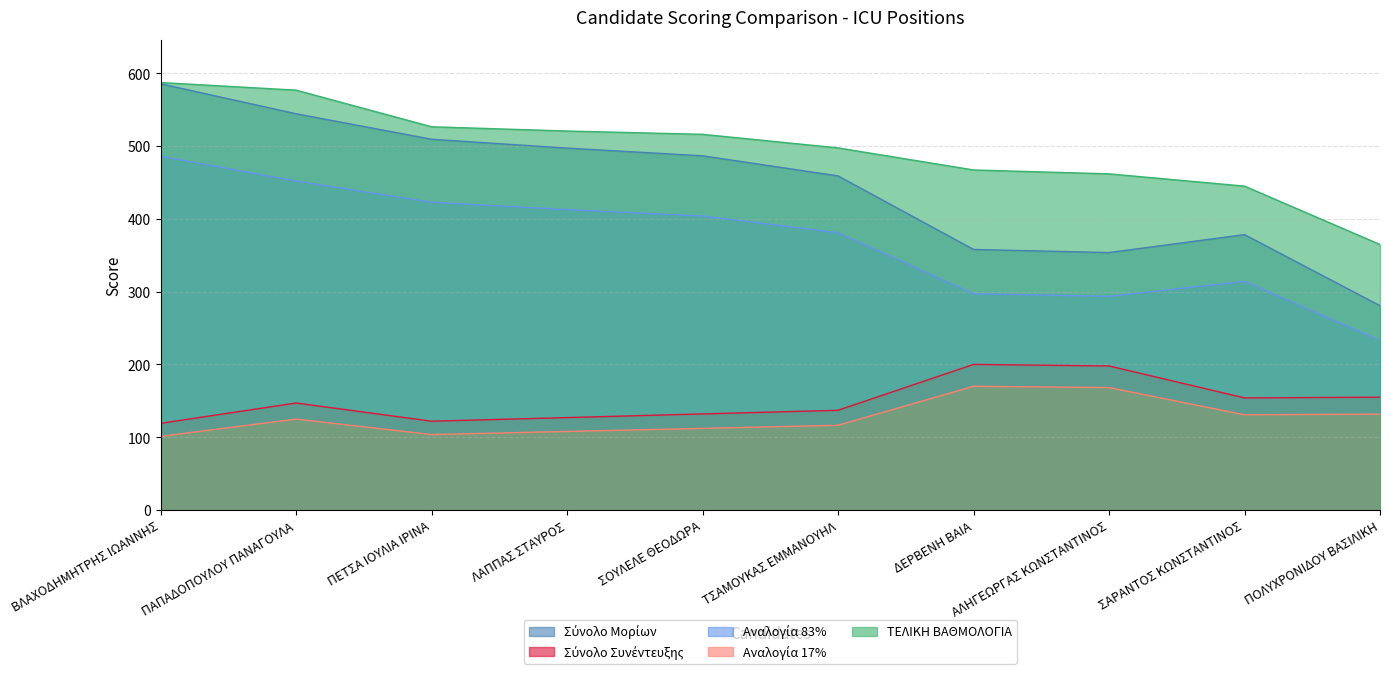

What is the label of the 10th point from the right?

ΒΛΑΧΟΔΗΜΗΤΡΗΣ ΙΩΑΝΝΗΣ